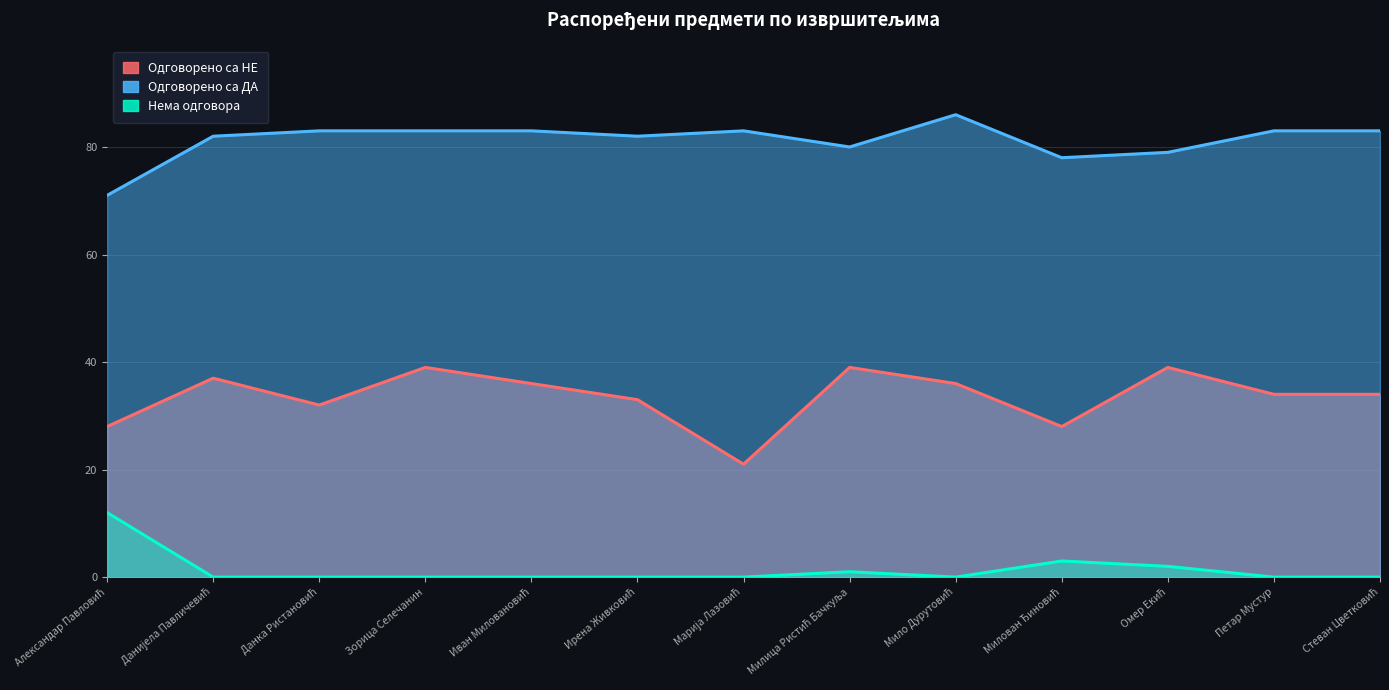

Reading left to right, what are all the values shown in this chart?

Одговорено са НЕ: Александар Павловић=28	Данијела Павличевић=37	Данка Ристановић=32	Зорица Селечанин=39	Иван Миловановић=36	Ирена Живковић=33	Марија Лазовић=21	Милица Ристић Бачкуља=39	Мило Дурутовић=36	Милован Ђиновић=28	Омер Екић=39	Петар Мустур=34	Стеван Цветковић=34
Одговорено са ДА: Александар Павловић=71	Данијела Павличевић=82	Данка Ристановић=83	Зорица Селечанин=83	Иван Миловановић=83	Ирена Живковић=82	Марија Лазовић=83	Милица Ристић Бачкуља=80	Мило Дурутовић=86	Милован Ђиновић=78	Омер Екић=79	Петар Мустур=83	Стеван Цветковић=83
Нема одговора: Александар Павловић=12	Данијела Павличевић=0	Данка Ристановић=0	Зорица Селечанин=0	Иван Миловановић=0	Ирена Живковић=0	Марија Лазовић=0	Милица Ристић Бачкуља=1	Мило Дурутовић=0	Милован Ђиновић=3	Омер Екић=2	Петар Мустур=0	Стеван Цветковић=0